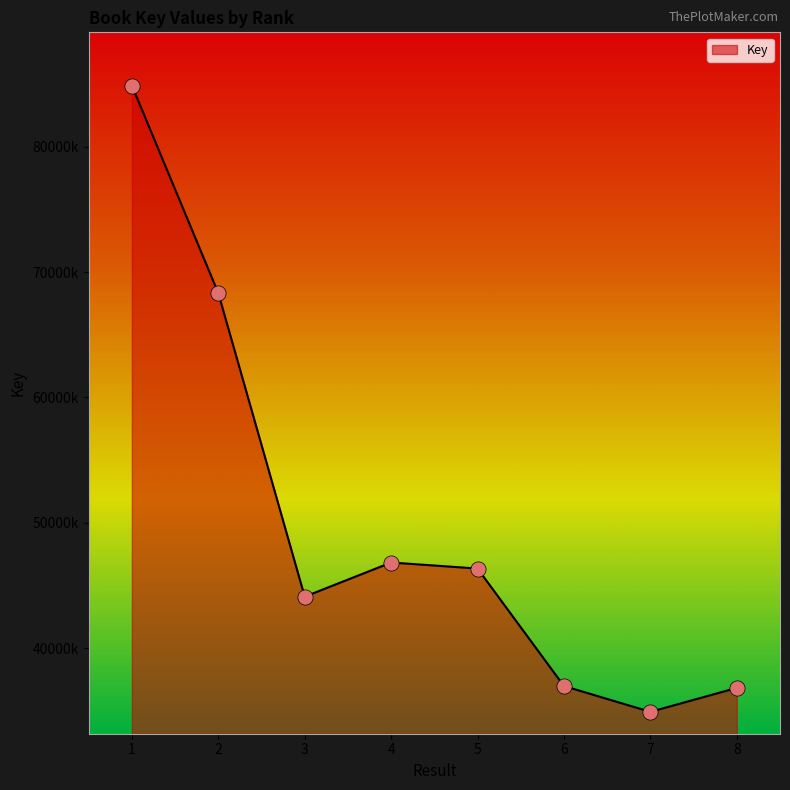

Which has a higher value, 7 or 2?

2